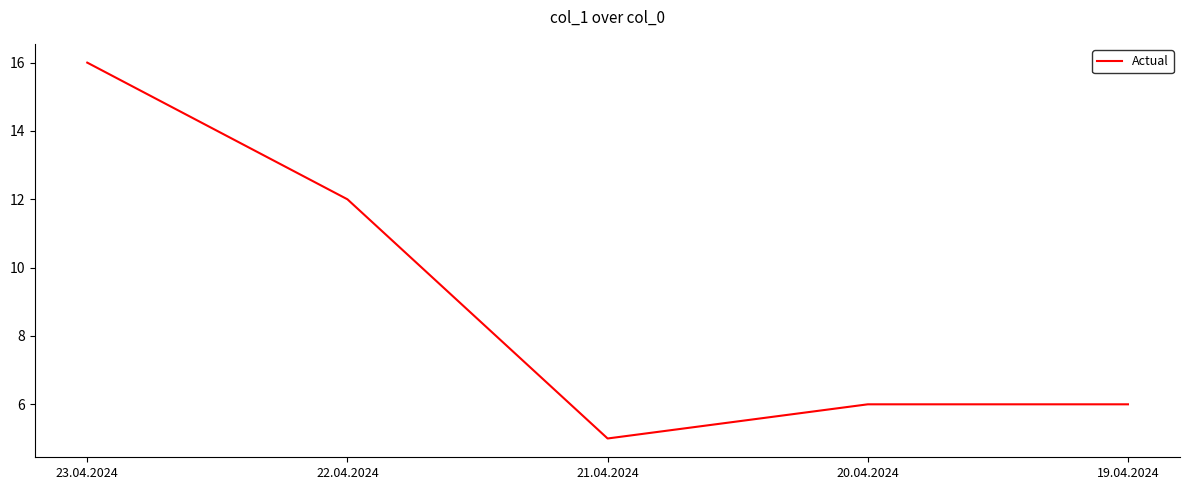

Between 23.04.2024 and 20.04.2024, which is larger?

23.04.2024